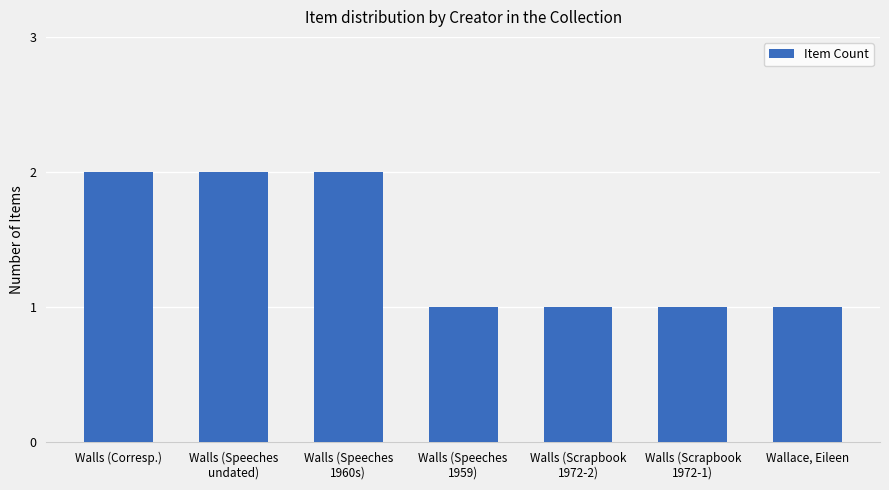

What is the average value?

1